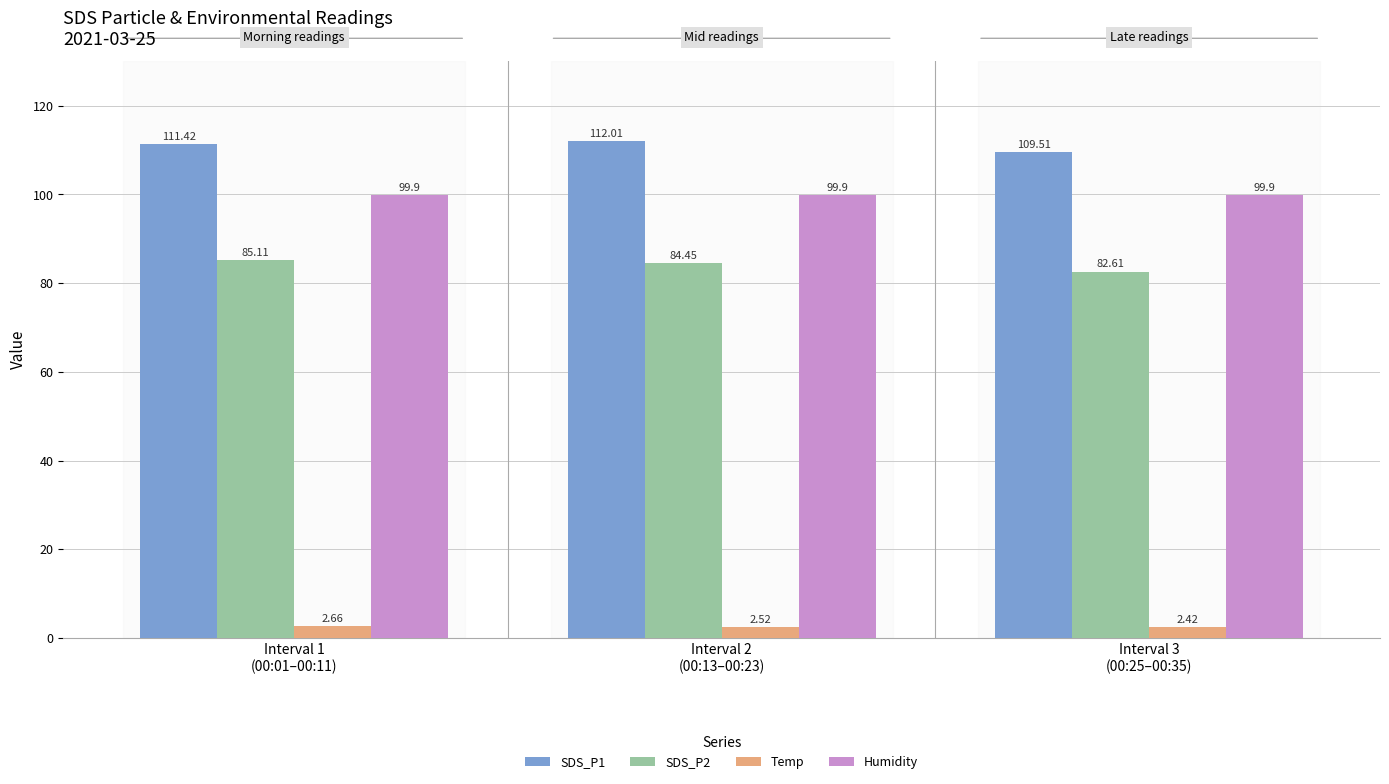

The value of SDS_P2 at Interval 3
(00:25–00:35) is 139.4. True or false?

False